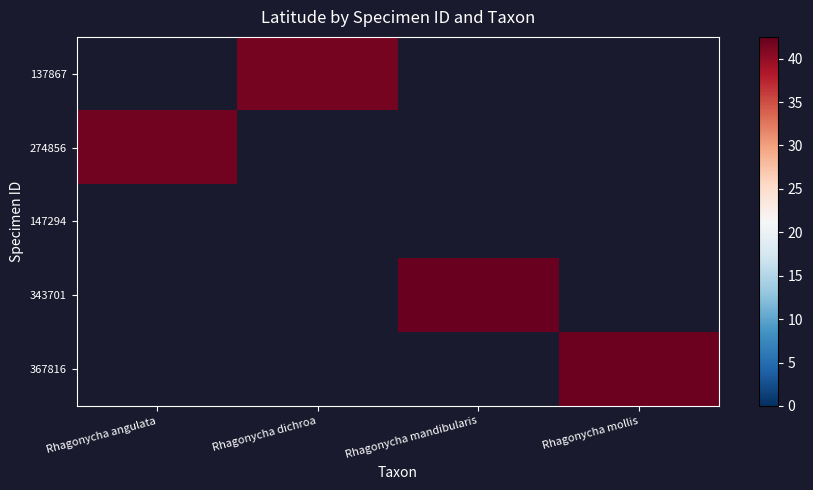

Is the value of 367816 at Rhagonycha mandibularis greater than the value of 274856 at Rhagonycha mandibularis?

No